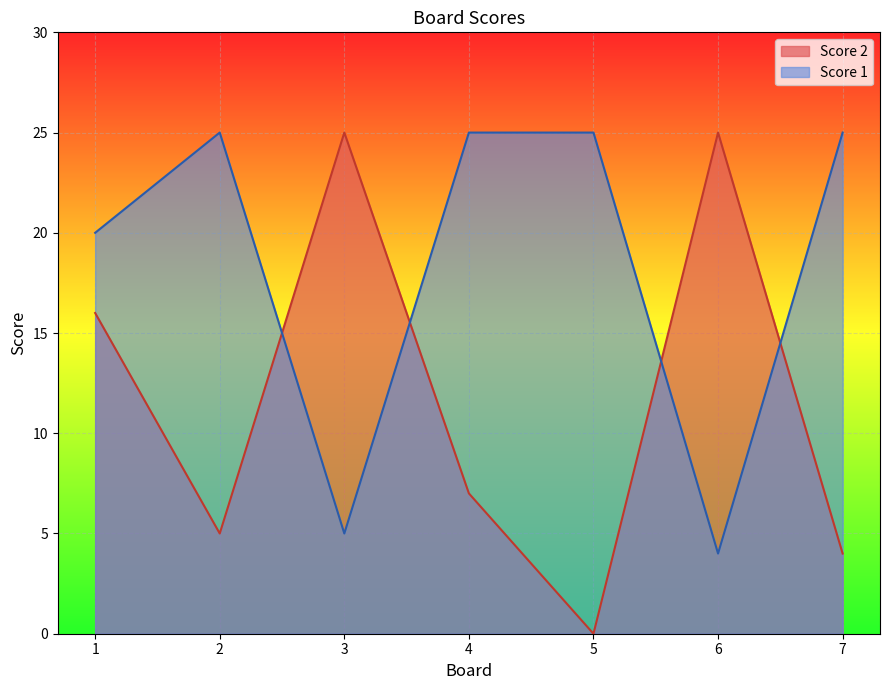

How many lines are shown in the chart?

2